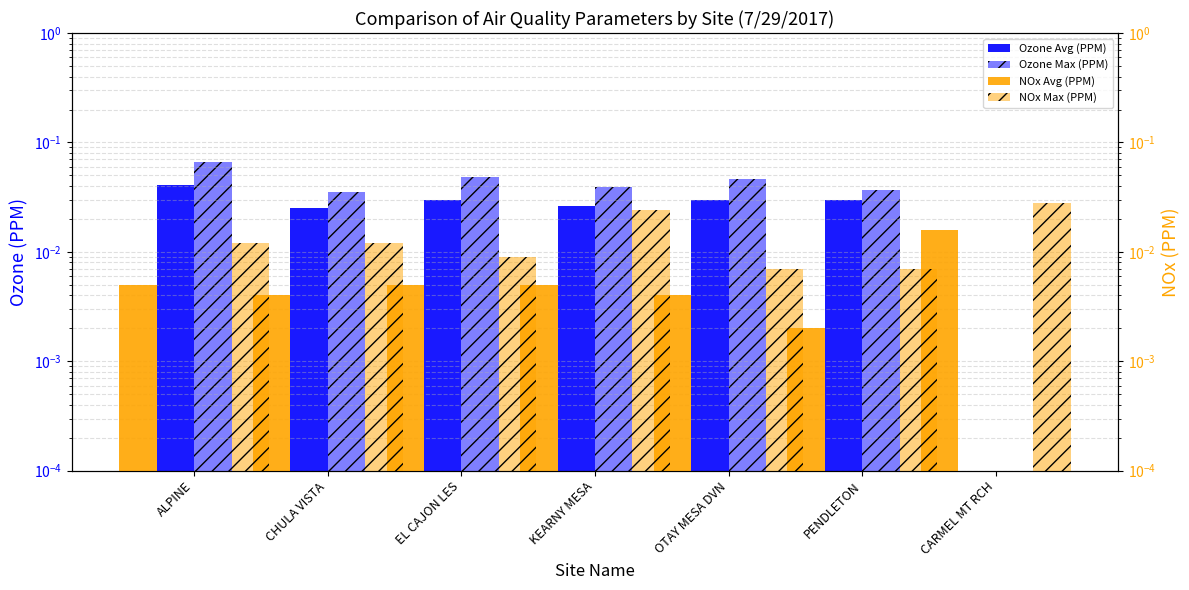

At which label is NOx Max (PPM) closest to 0?

OTAY MESA DVN